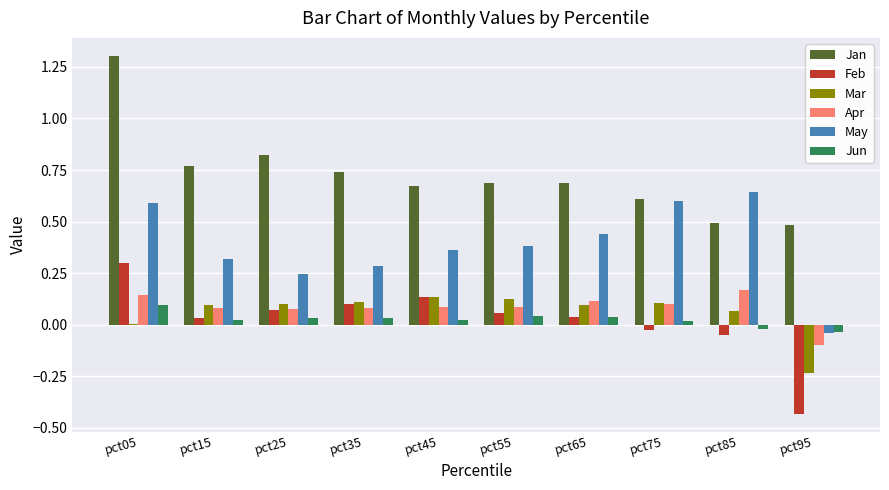

Which series changed the most between pct85 and pct95?

May